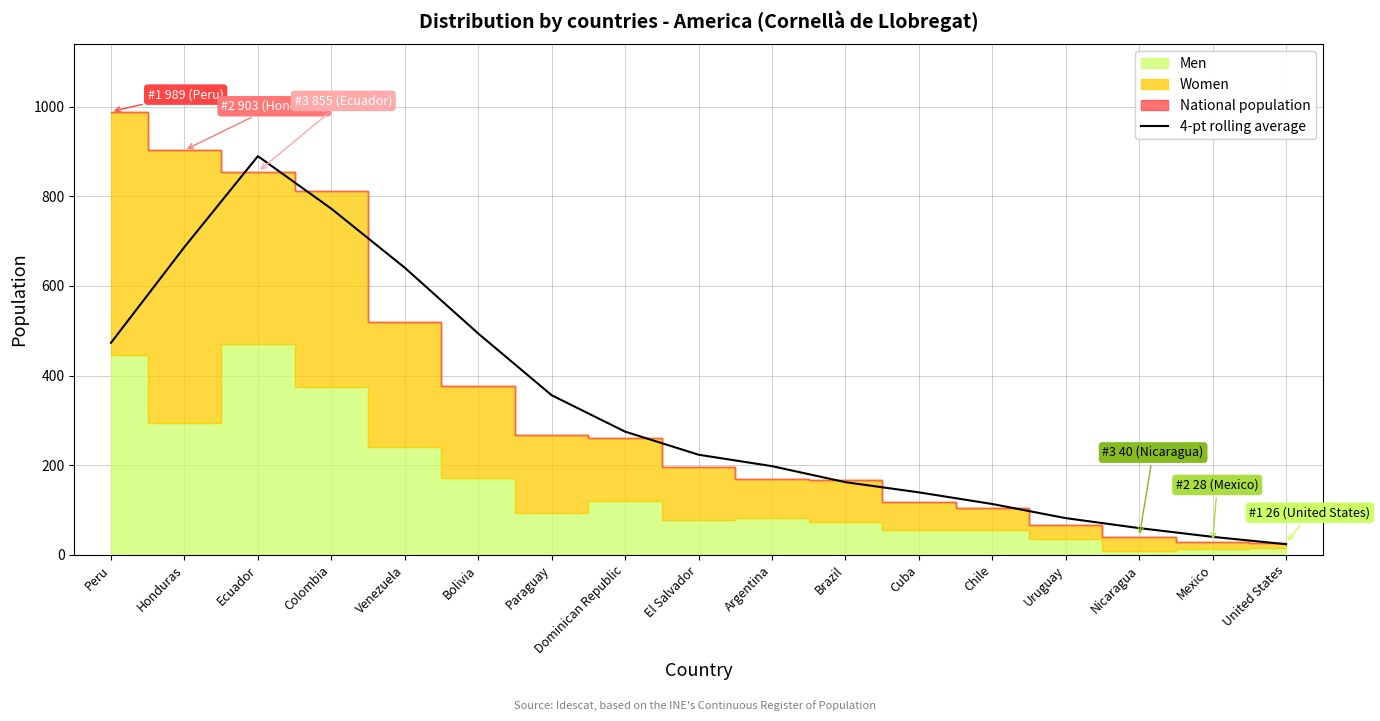

Is it true that the value at Chile is 153.9?

False